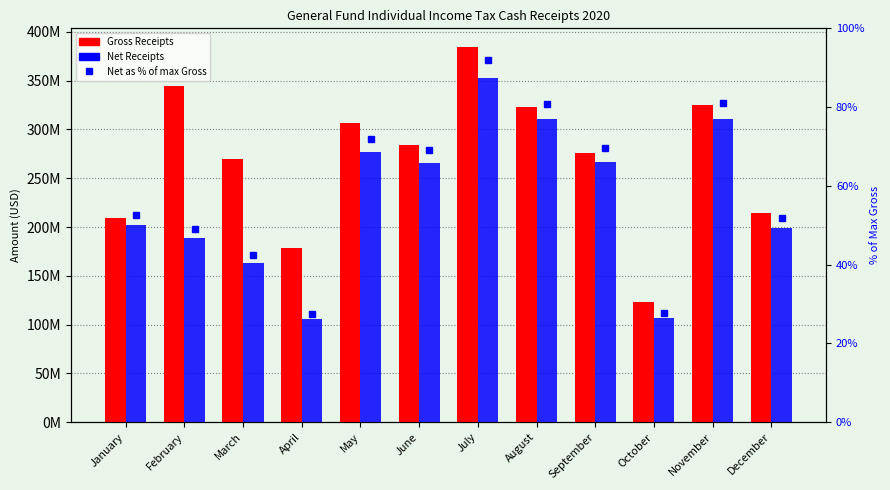

Reading left to right, extract all data points from this chart.

Gross Receipts: 209174648.6	344255502.4	270021222.7	178923376.1	306877255.8	283931081.8	384299405.4	322619053.4	276158606.0	122947263.5	324999663.6	214556517.3
Net Receipts: 201791658.5	188316806.6	163439813.6	105396357.3	276704826.3	265535950.0	353000495.6	310970186.2	267102264.1	106388129.0	311141781.7	199184097.7
Net as % of max Gross: 52.5	49.0	42.5	27.4	72.0	69.1	91.9	80.9	69.5	27.7	81.0	51.8